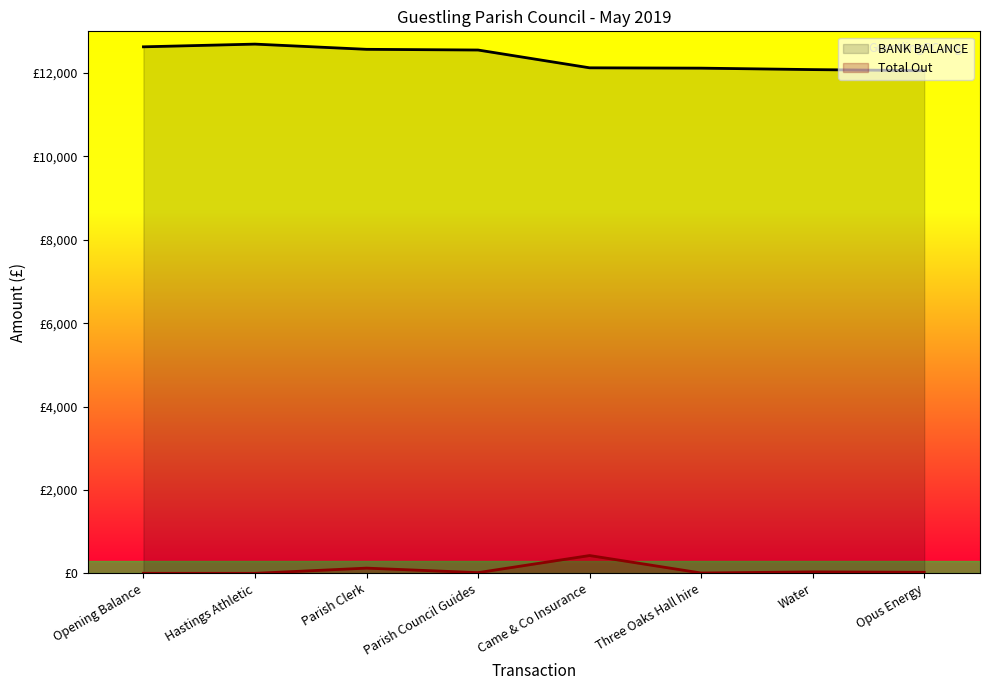

Where is Total Out nearest to the value 213?

Parish Clerk